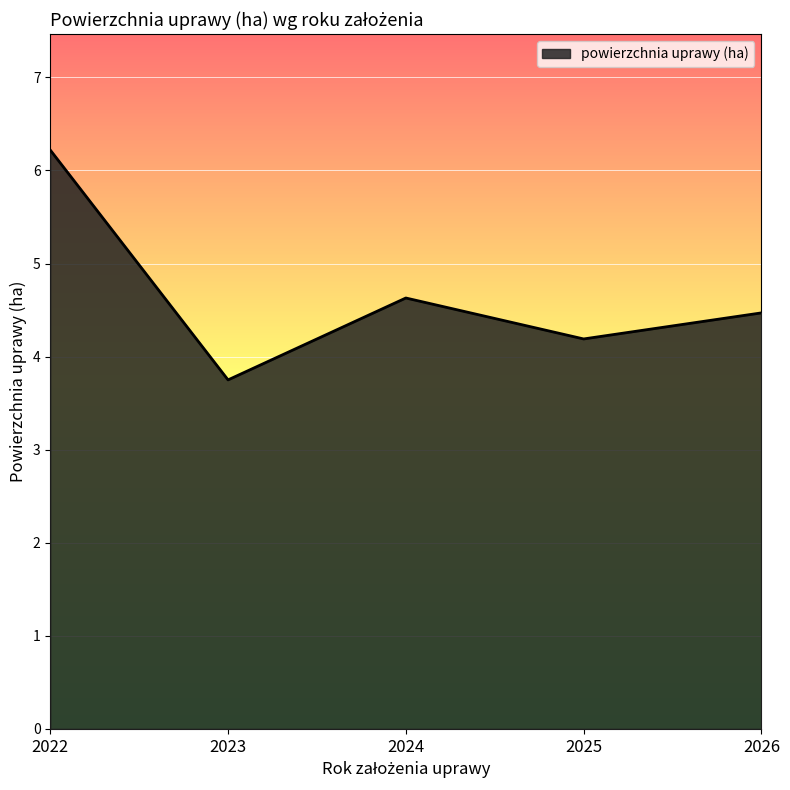

Where is the first local minimum?

2023